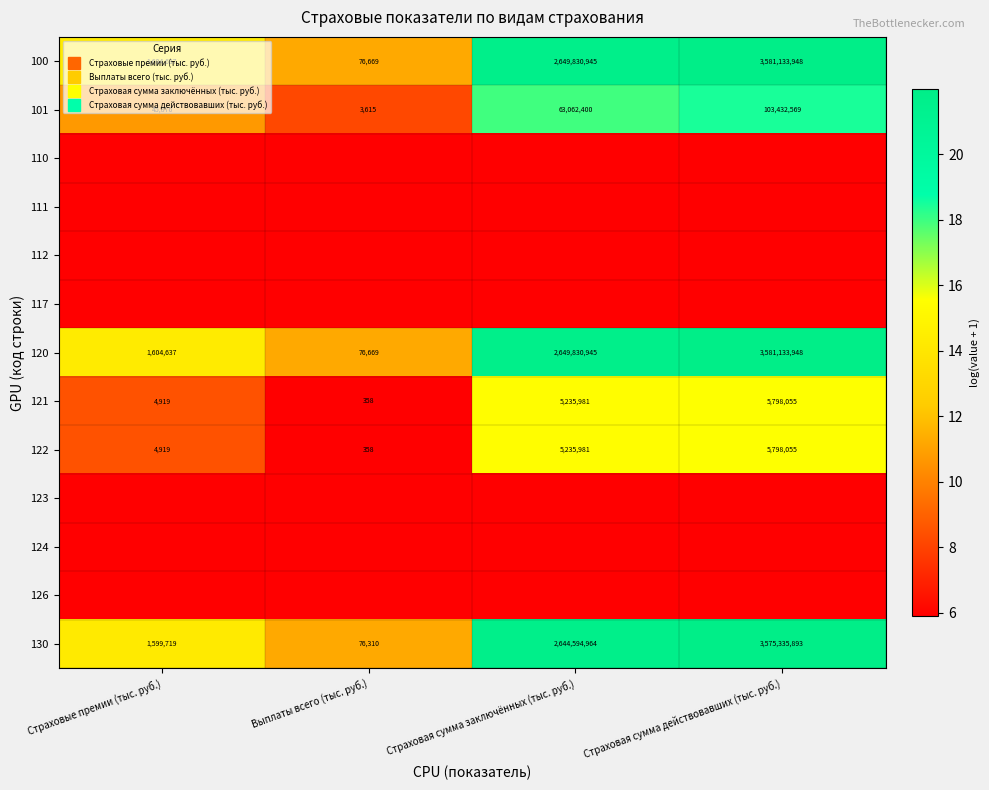

The 122 series shows 15.6 at Страховая сумма действовавших (тыс. руб.). True or false?

True